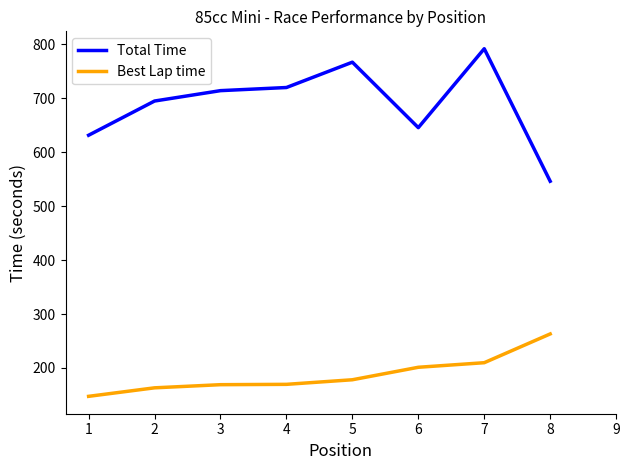

True or false: Total Time and Best Lap time cross at least once.

False